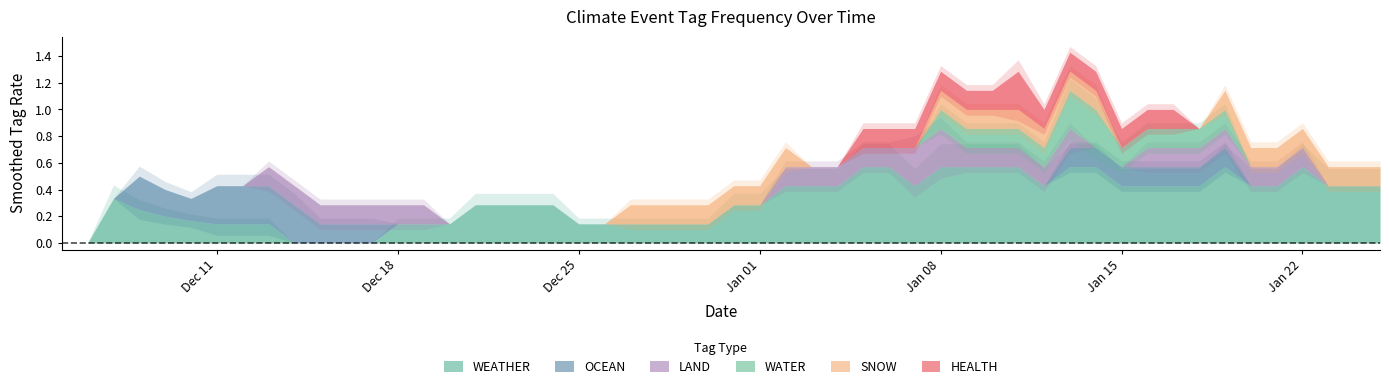

Which series changed the most between WEATHER and 20?

WEATHER